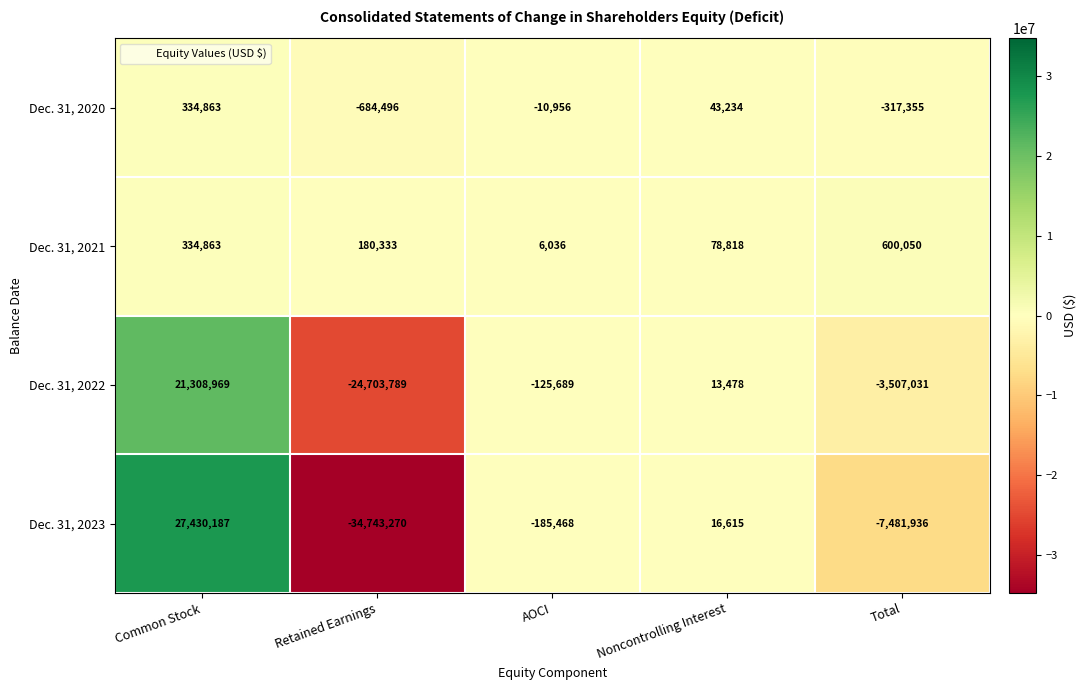

How many values in the Dec. 31, 2020 series are below -10956?

2